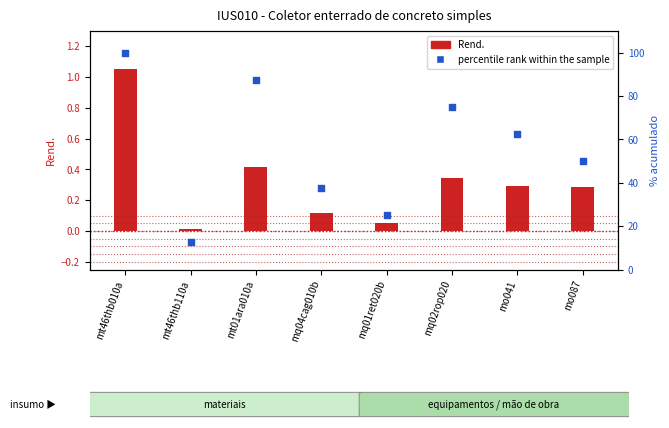

Is the value of Rend. at mq02rop020 greater than the value of percentile rank within the sample at mq01ret020b?

No